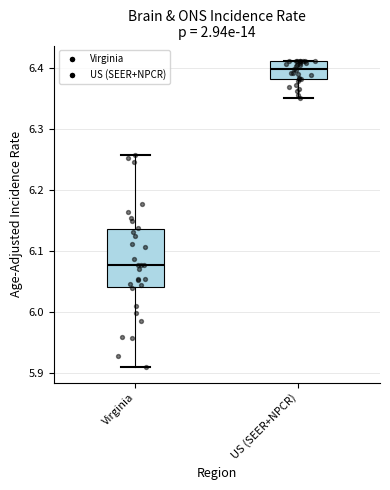

Comparing the boxes themselves (not the whiskers), which one is the tallest?

Virginia